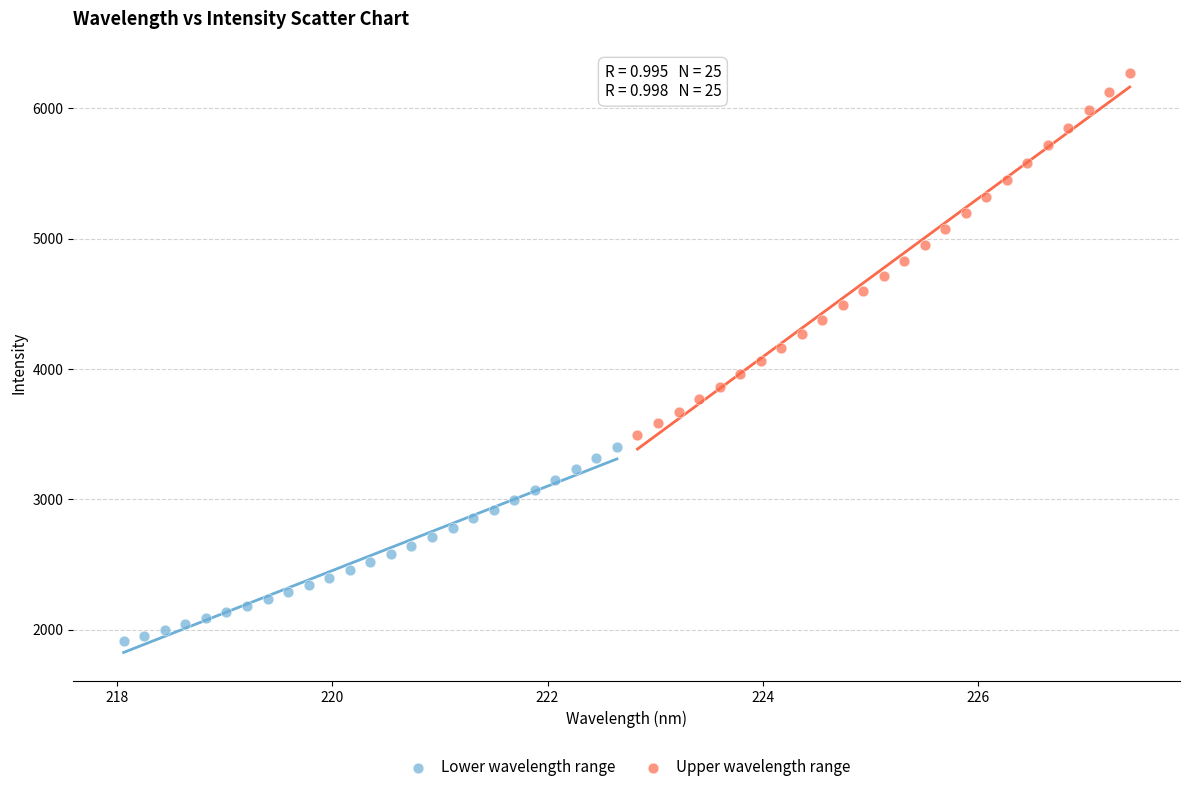

Which series reaches the minimum Y coordinate?

Lower wavelength range